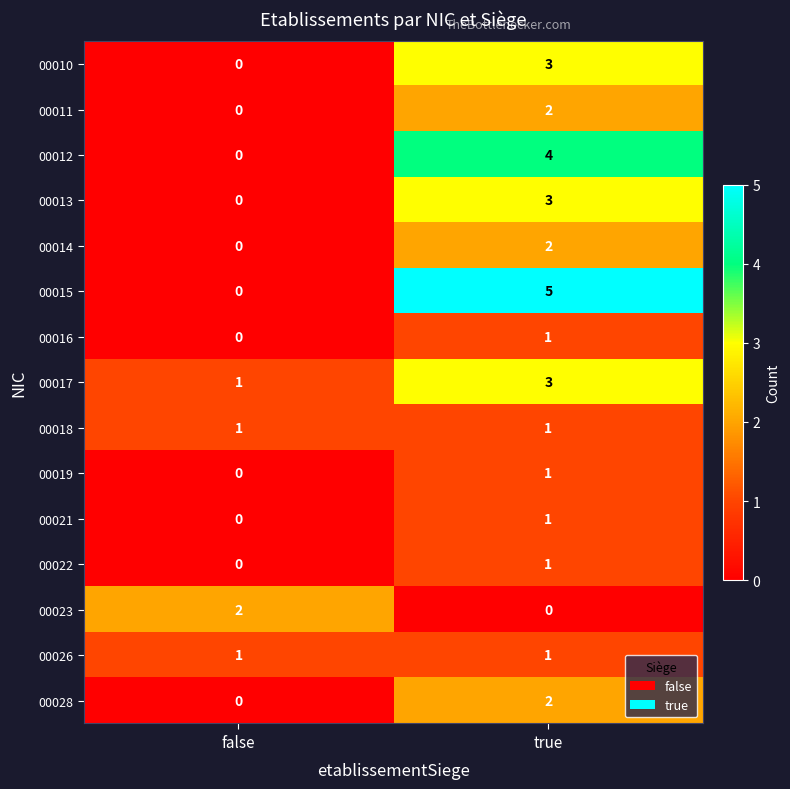

At which category does the chart reach its peak across all series?

true